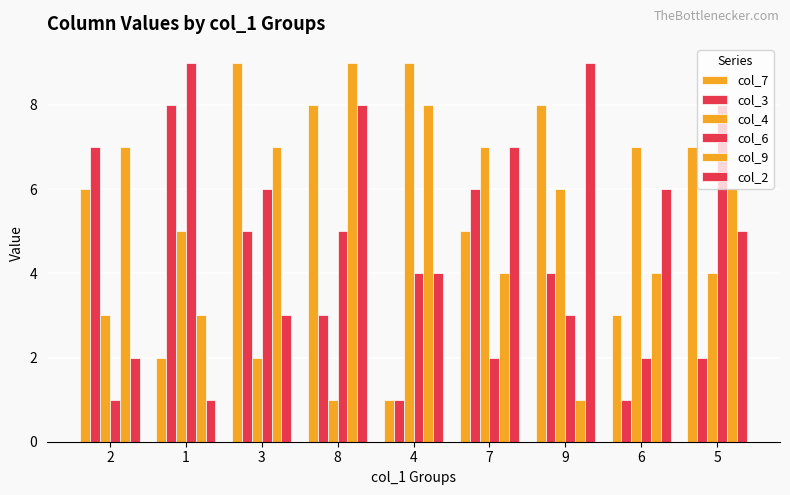

Count the number of data series in this chart.

6